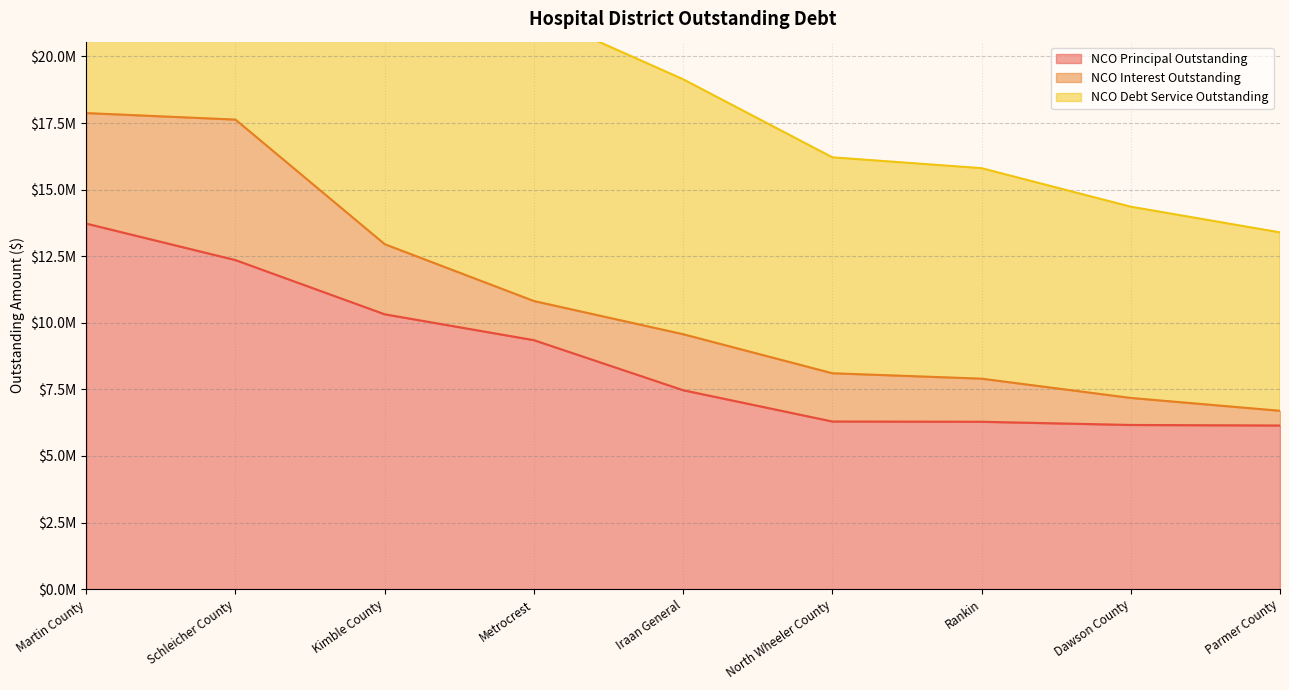

What is the average value of the NCO Debt Service Outstanding series?

10970260.3